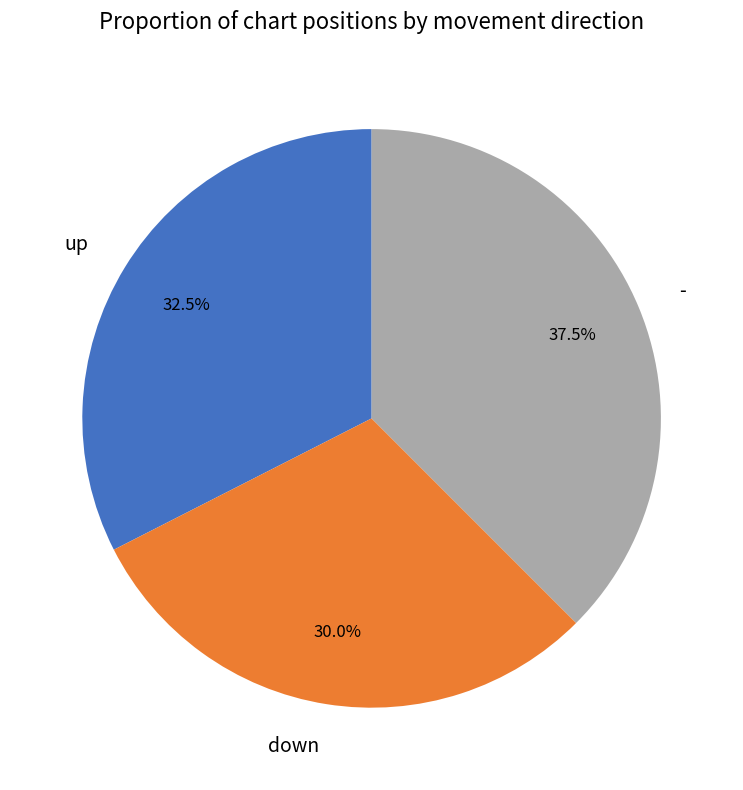

Rank the categories by value from highest to lowest.

-, up, down